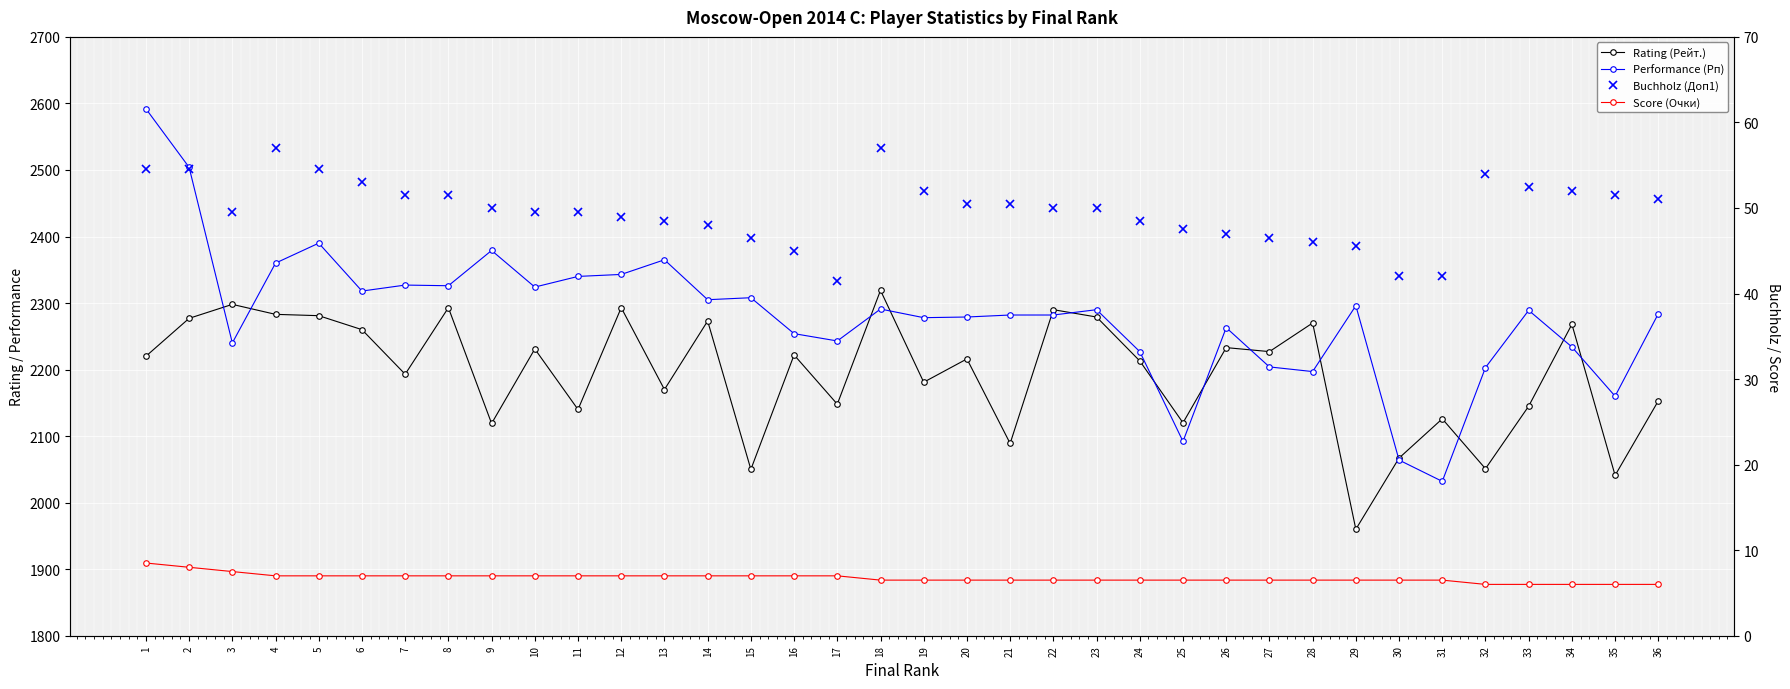

True or false: Rating (Рейт.) and Score (Очки) intersect in this chart.

False